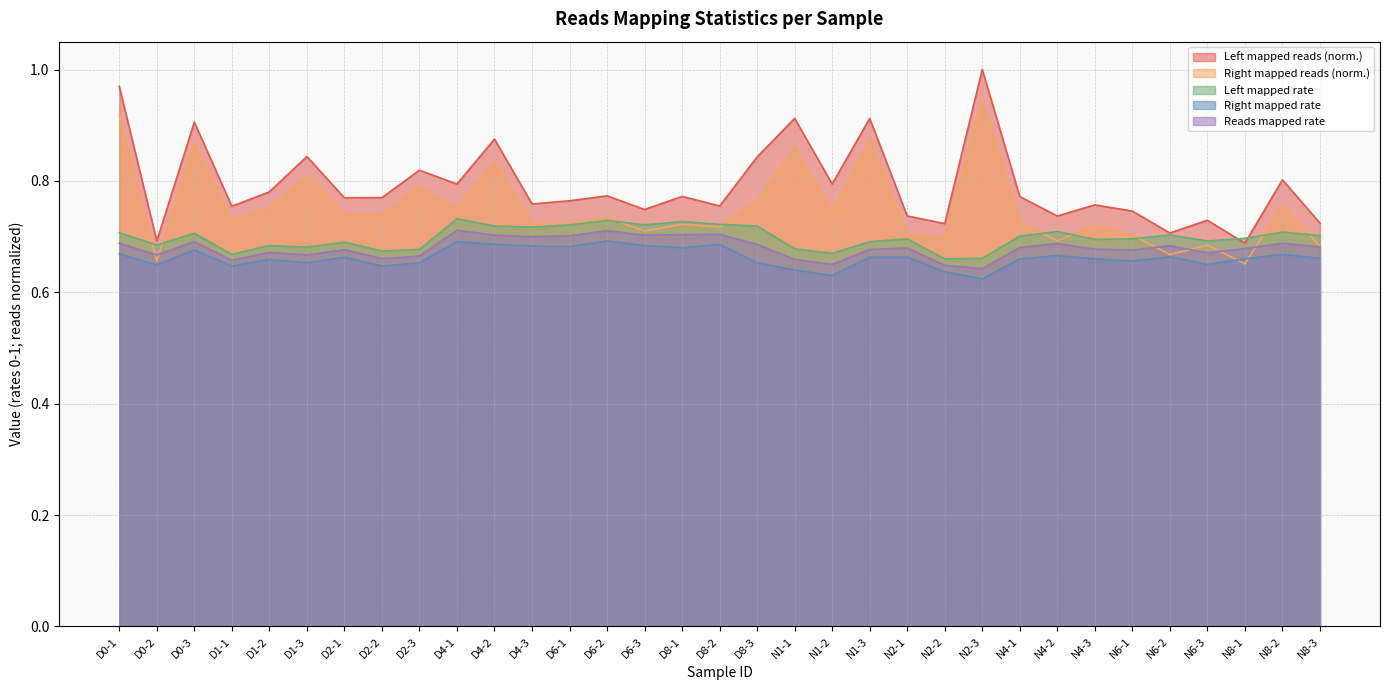

What are all the series names shown in the legend?

Left mapped reads (norm.), Right mapped reads (norm.), Left mapped rate, Right mapped rate, Reads mapped rate